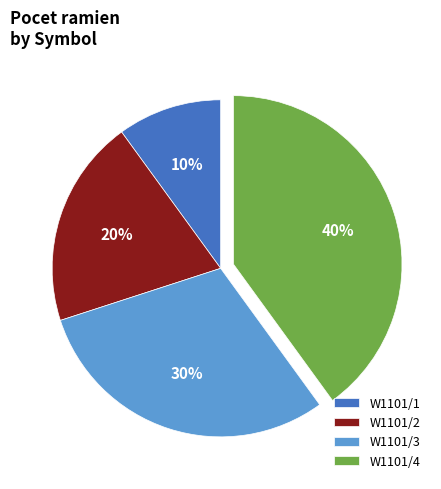

Is it true that W1101/3 is 37% of the pie?

False